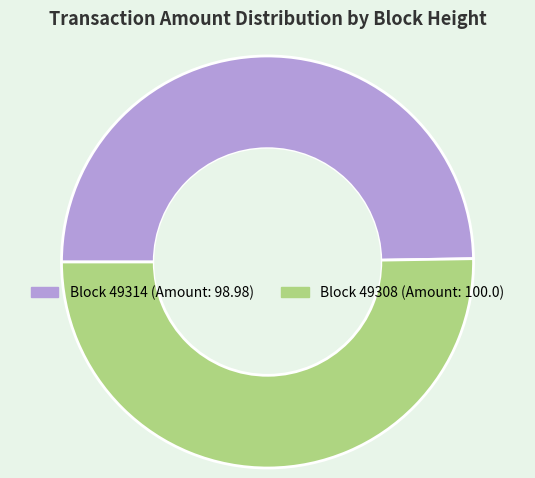

Is there a majority slice in this chart?

Yes